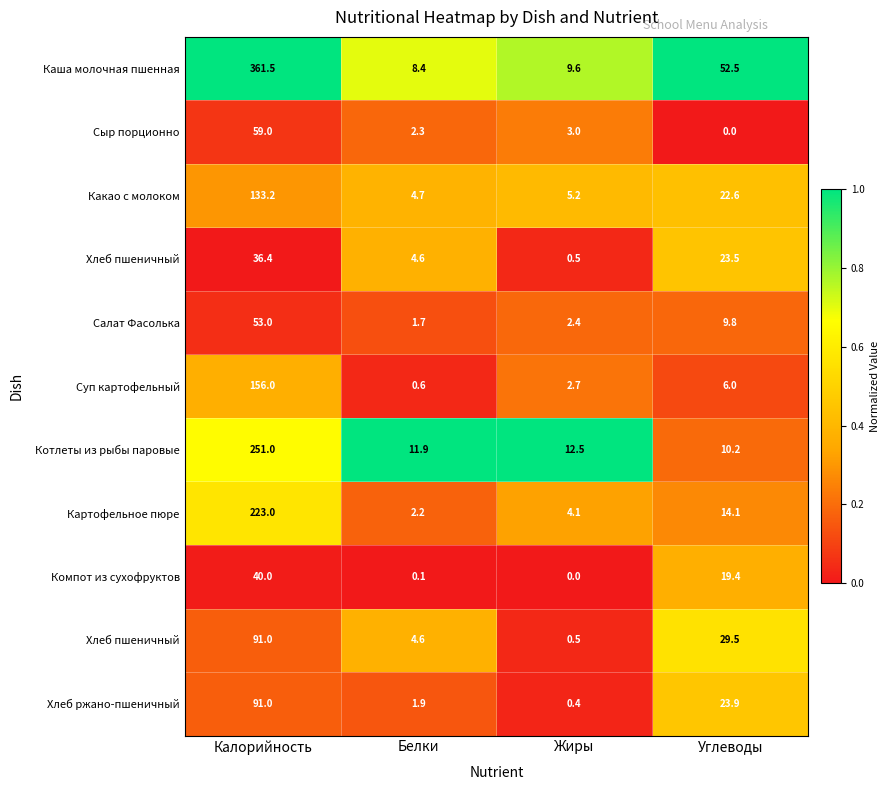

Which category has the lowest value across all series?

Углеводы